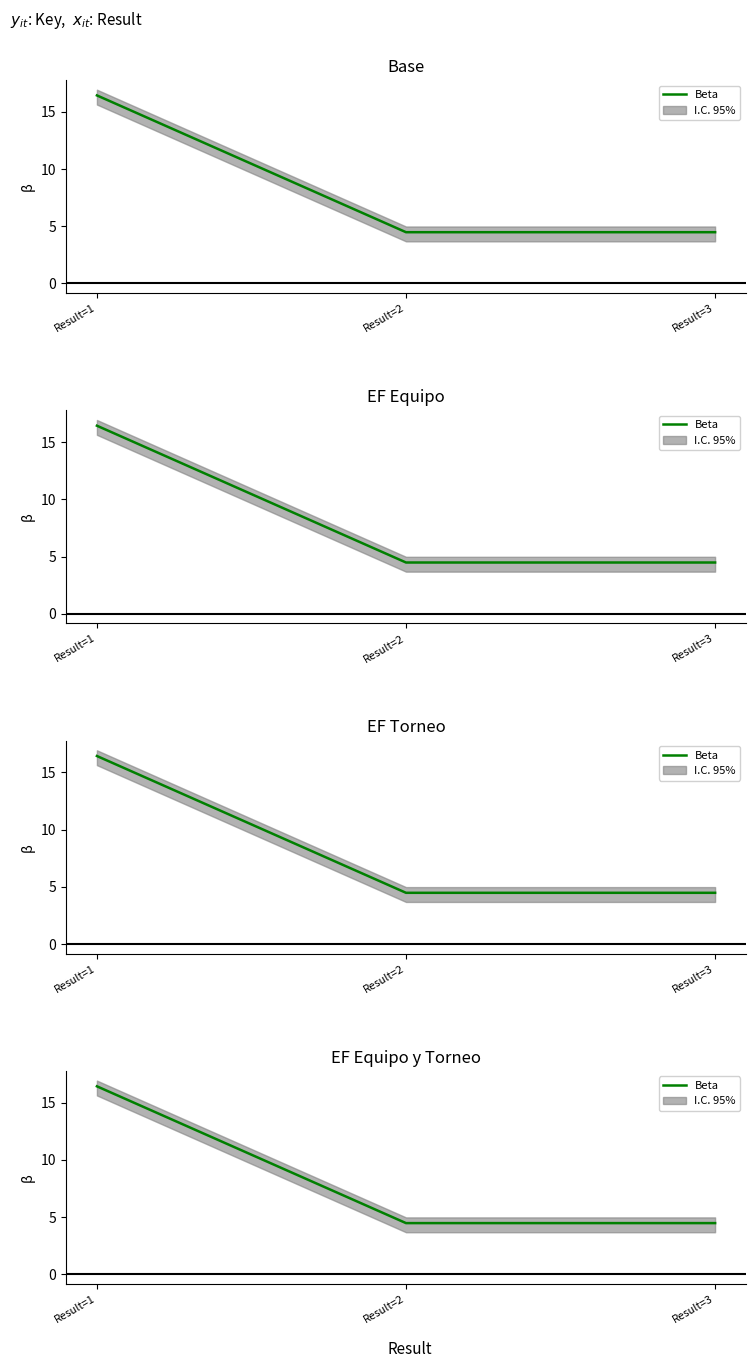

Which label corresponds to the largest value in the chart?

Result=1